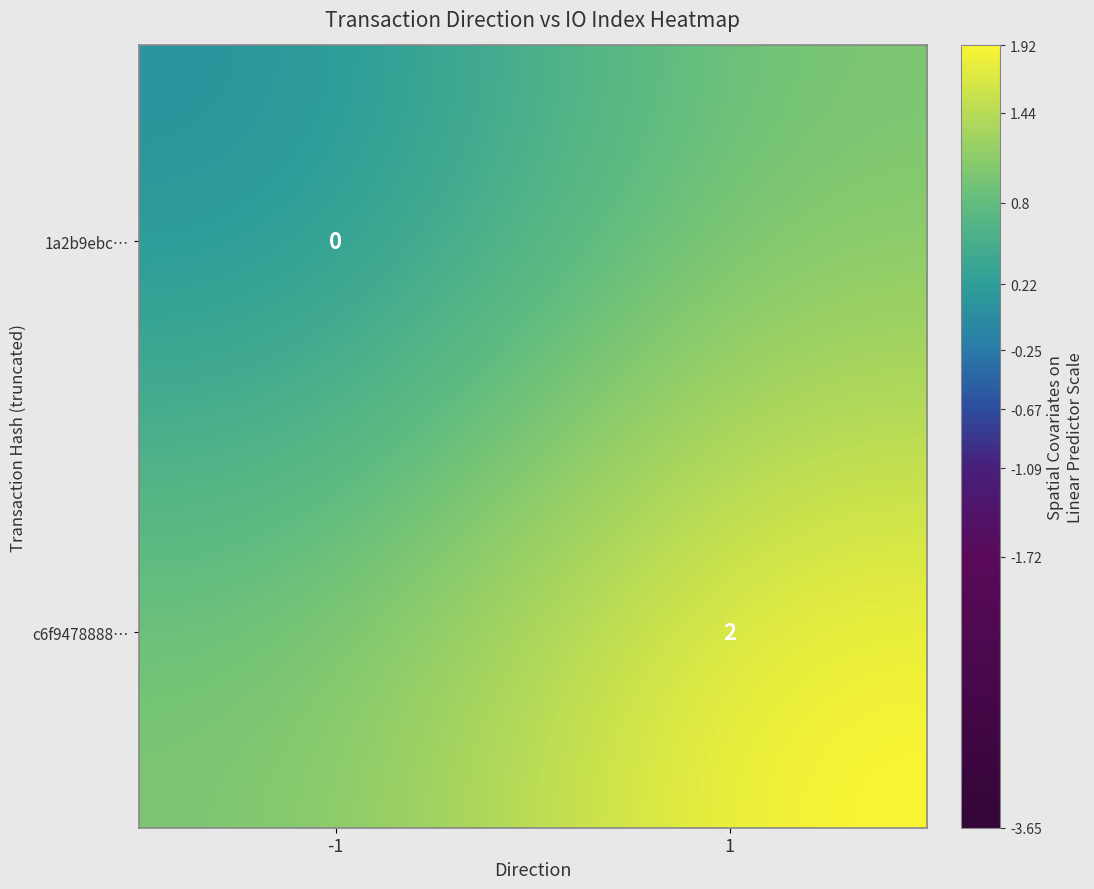

The value of c6f9478888… at 1 is 3. True or false?

False